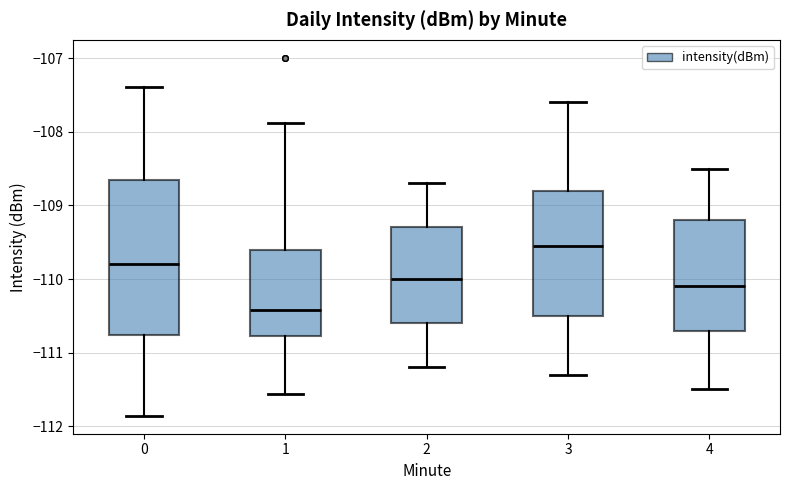

Reading left to right, transcribe this box plot: for each box, give where its median line is, the range the box spans, and where its two whiskers end, as read against the y-axis. The values are not printed on the chart, so give them approximately, as read against the axis.

0: median -109.8, box -110.8 to -108.7, whiskers -111.9 to -107.4
1: median -110.4, box -110.8 to -109.6, whiskers -111.6 to -107.9
2: median -110.0, box -110.6 to -109.3, whiskers -111.2 to -108.7
3: median -109.5, box -110.5 to -108.8, whiskers -111.3 to -107.6
4: median -110.1, box -110.7 to -109.2, whiskers -111.5 to -108.5